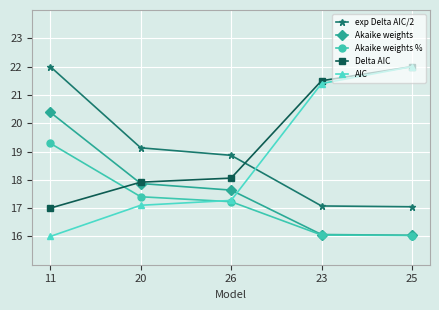

What is the difference between the maximum and minimum values in the exp Delta AIC/2 series?

5.0